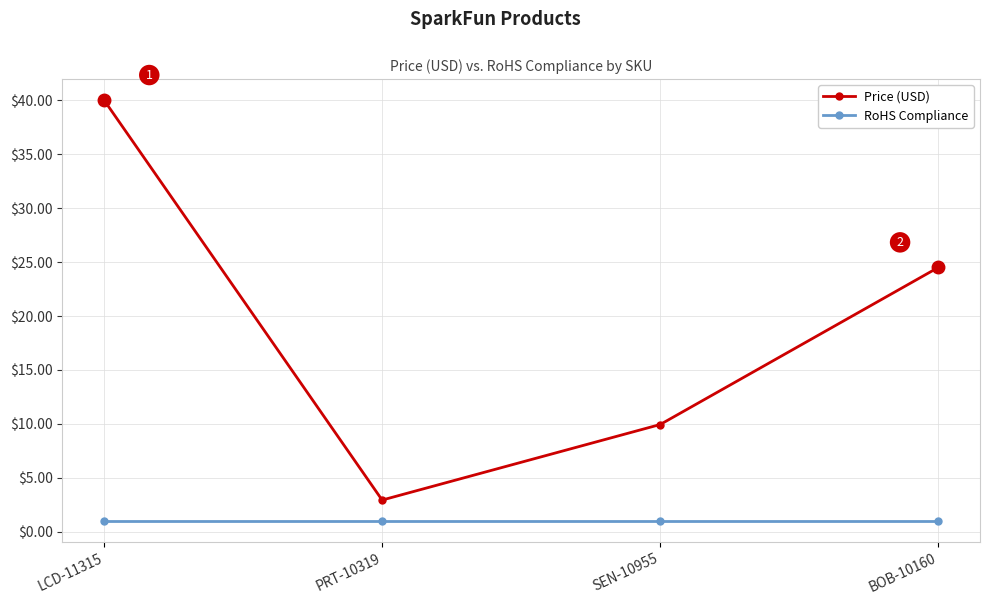

What is the label of the 1st point from the left?

LCD-11315